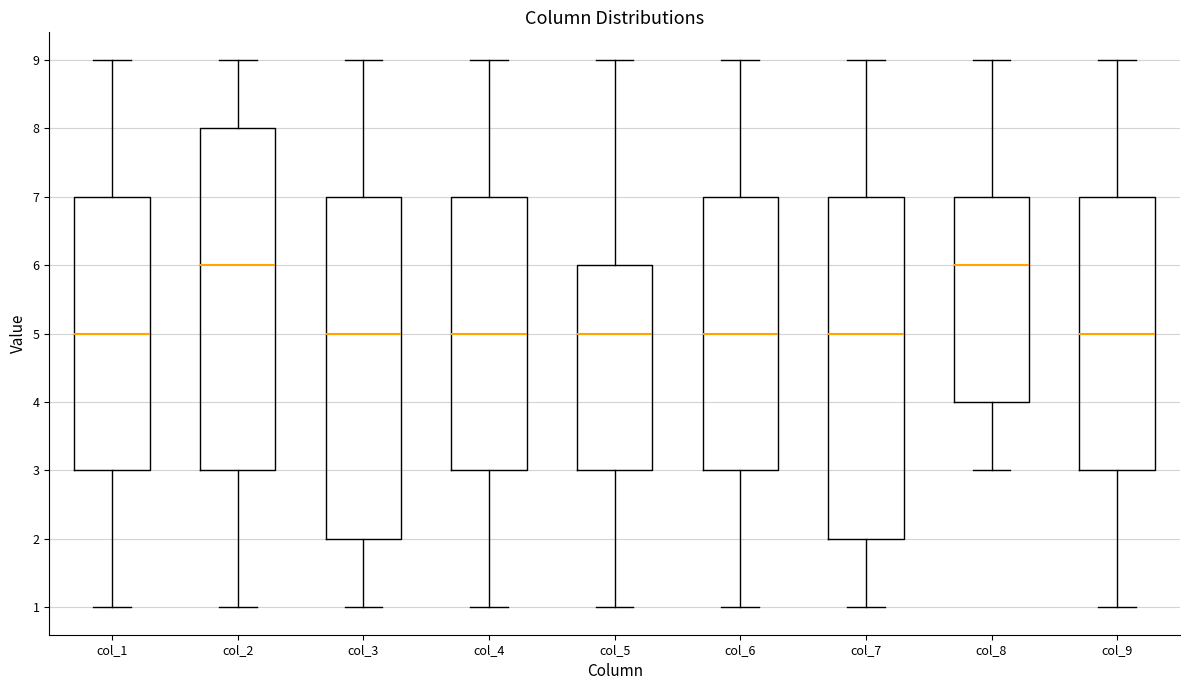

Reading left to right, transcribe this box plot: for each box, give where its median line is, the range the box spans, and where its two whiskers end, as read against the y-axis. The values are not printed on the chart, so give them approximately, as read against the axis.

col_1: median 5, box 3 to 7, whiskers 1 to 9
col_2: median 6, box 3 to 8, whiskers 1 to 9
col_3: median 5, box 2 to 7, whiskers 1 to 9
col_4: median 5, box 3 to 7, whiskers 1 to 9
col_5: median 5, box 3 to 6, whiskers 1 to 9
col_6: median 5, box 3 to 7, whiskers 1 to 9
col_7: median 5, box 2 to 7, whiskers 1 to 9
col_8: median 6, box 4 to 7, whiskers 3 to 9
col_9: median 5, box 3 to 7, whiskers 1 to 9